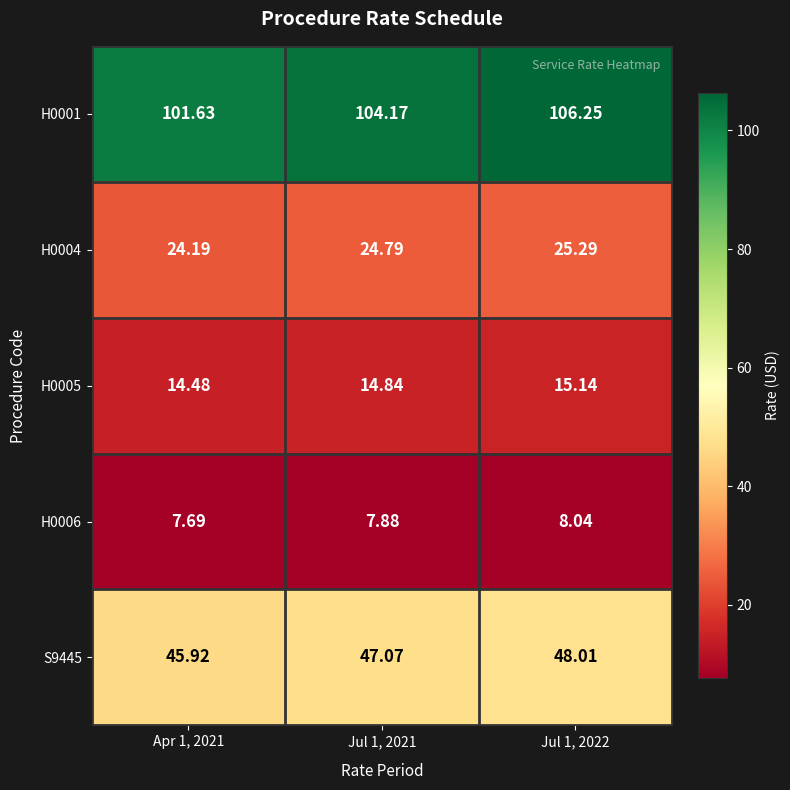

Is the value of H0005 at Apr 1, 2021 greater than the value of H0004 at Jul 1, 2022?

No